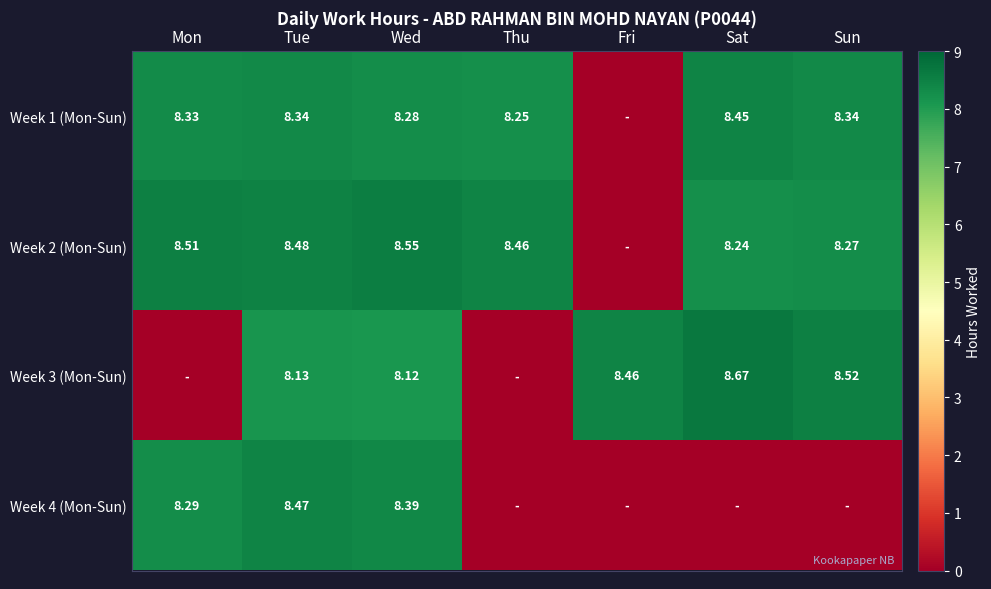

Is the value of Week 3 (Mon-Sun) at Wed greater than the value of Week 1 (Mon-Sun) at Wed?

No